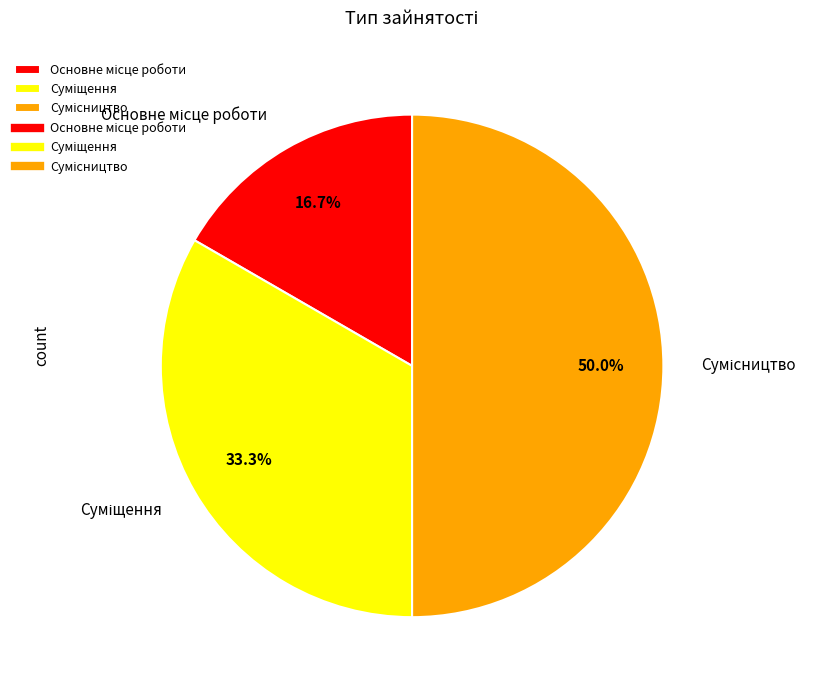

Does Основне місце роботи represent more than half of the total?

No